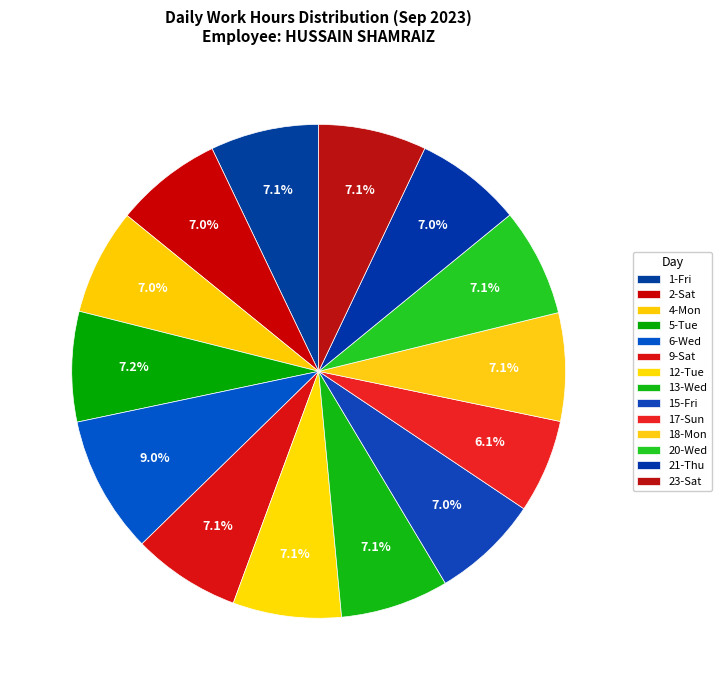

Between 4-Mon and 23-Sat, which is larger?

23-Sat